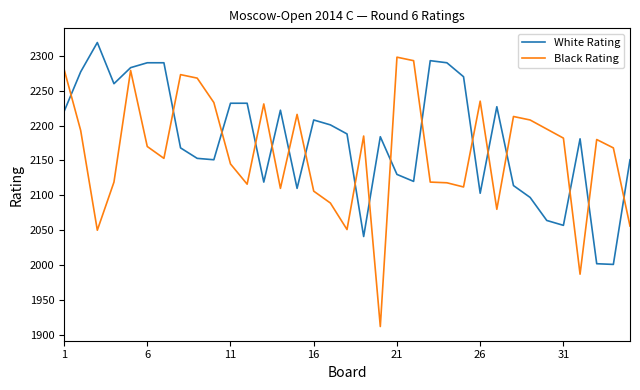

How many lines are shown in the chart?

2